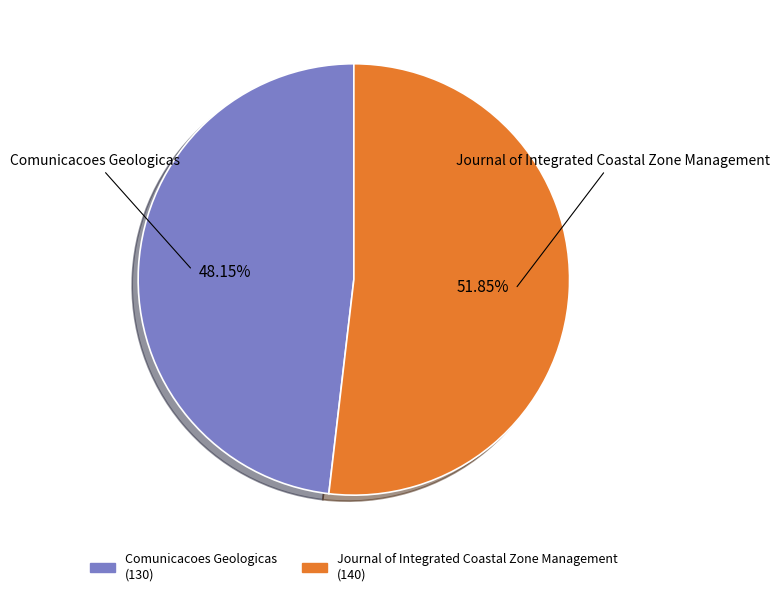

What is the total percentage of Comunicacoes Geologicas and Journal of Integrated Coastal Zone Management?

100.0%